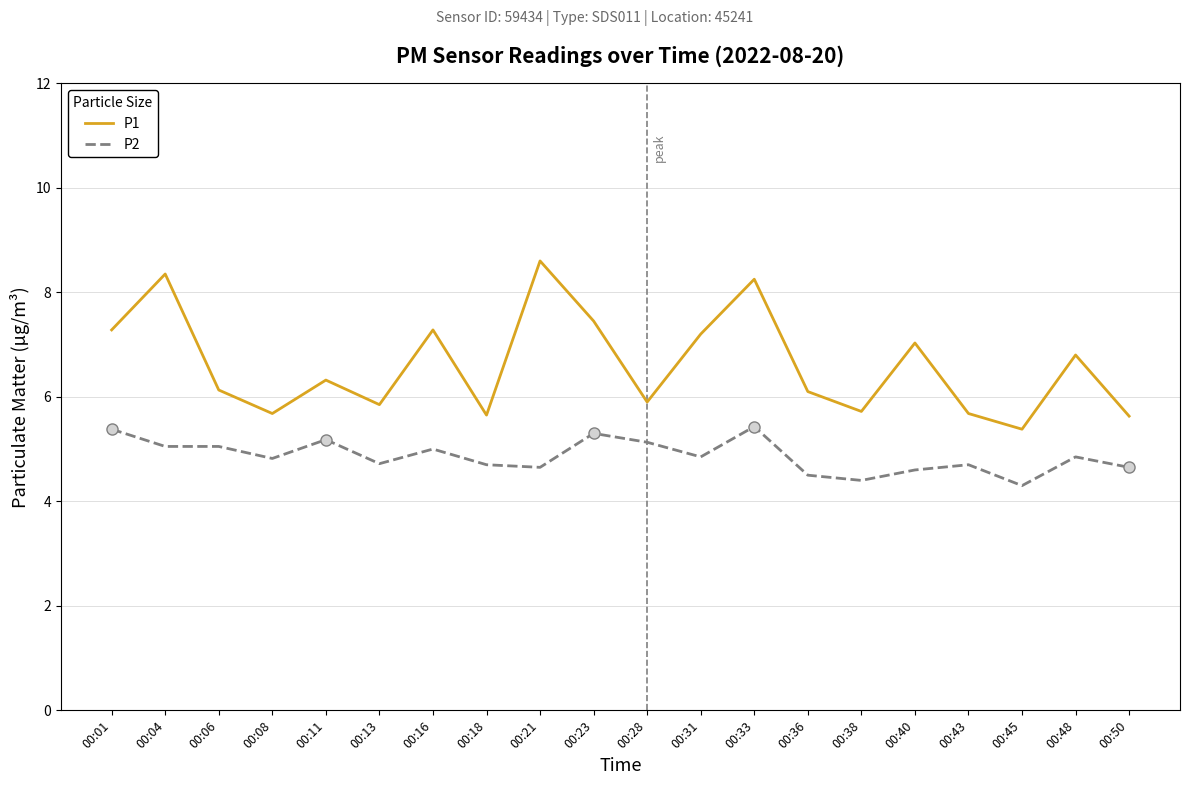

True or false: P1 and P2 intersect in this chart.

False